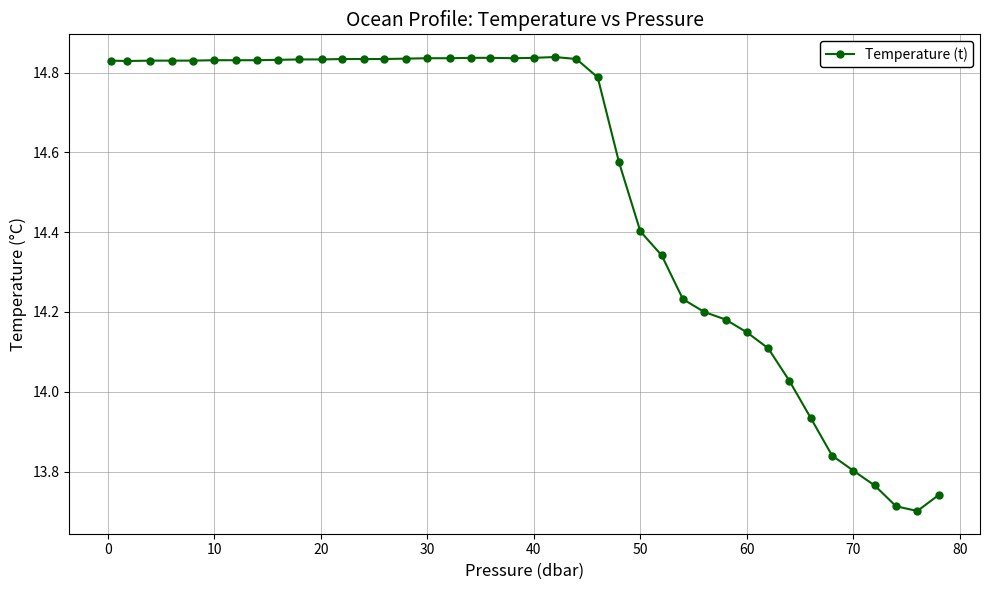

How many data points are less than 14?

7